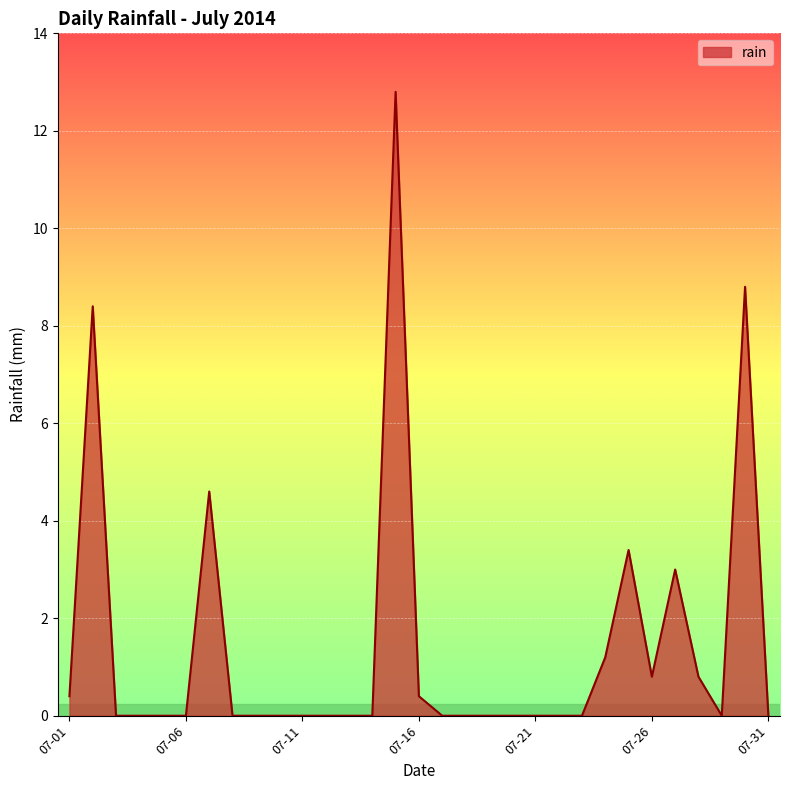

What is the maximum value shown in the chart?

12.8